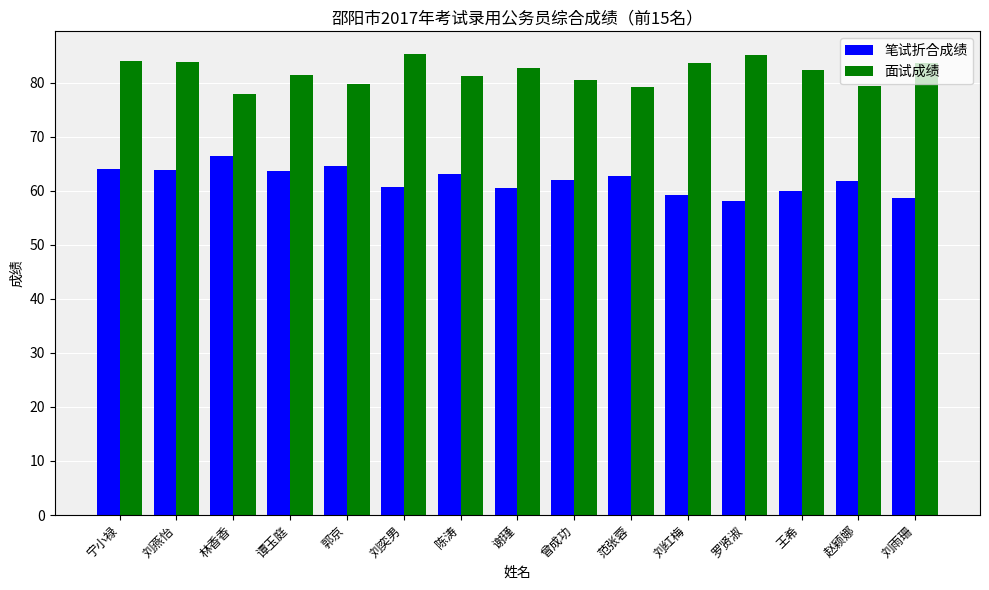

What is the approximate value of 笔试折合成绩 at 宁小禄?

64.0